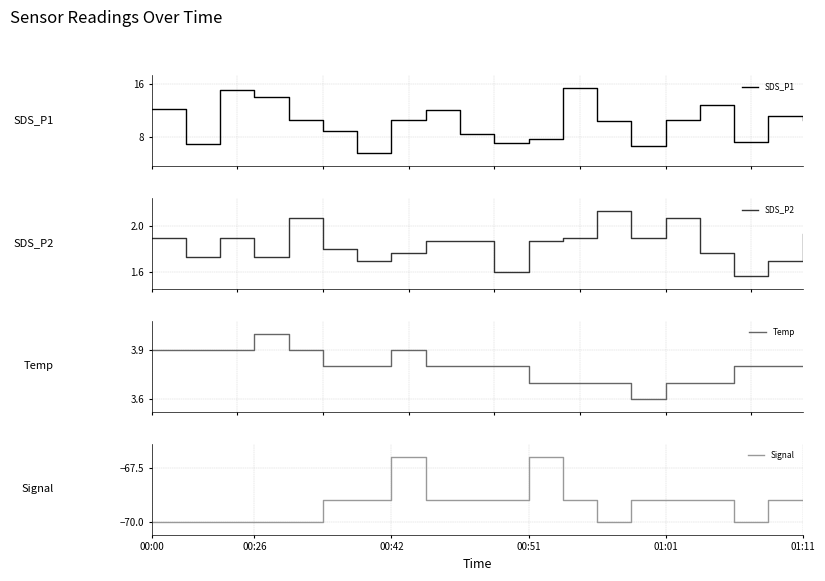

What is the value of the Signal point at the 2nd from the left?

-70.0